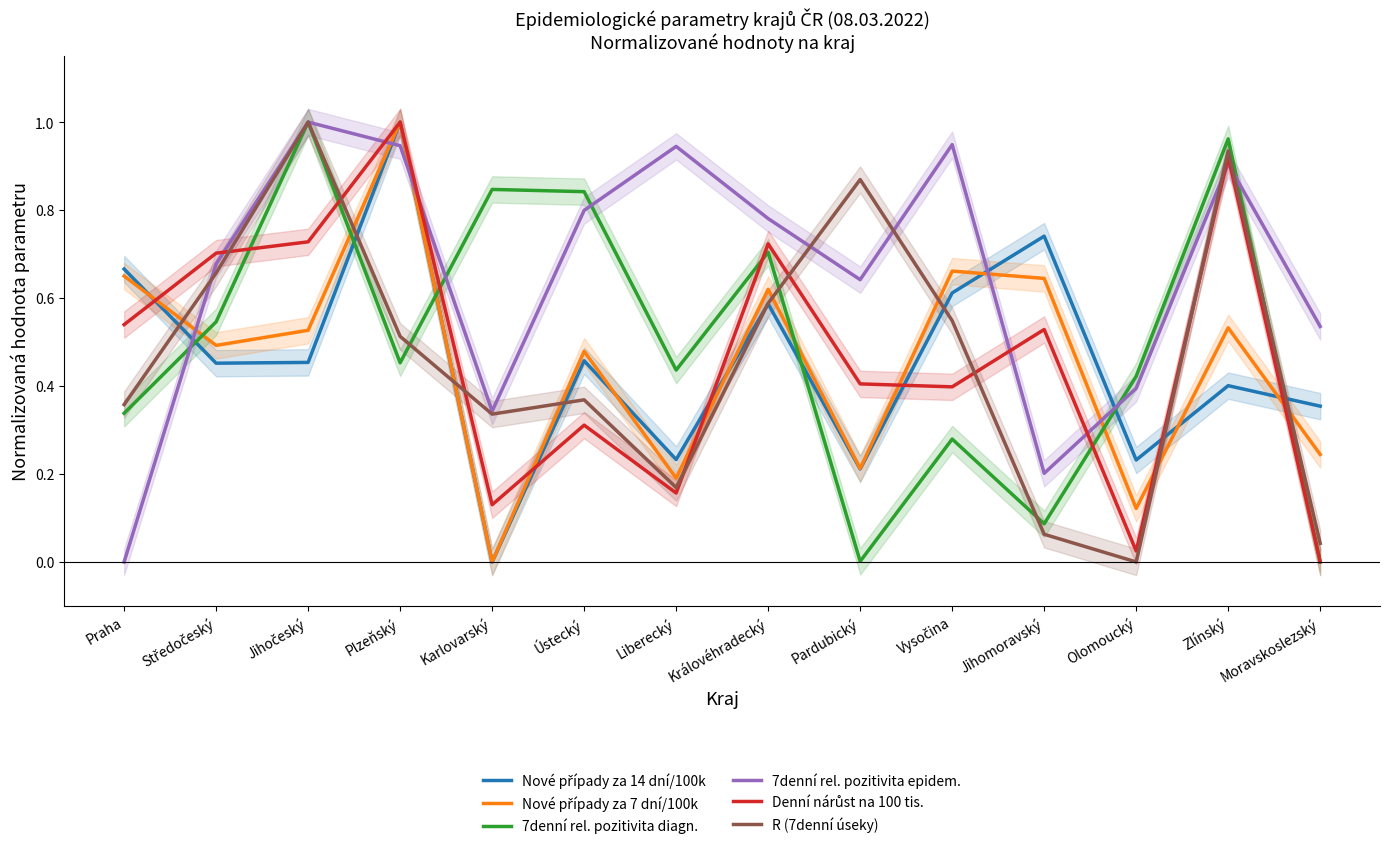

How many lines are shown in the chart?

6